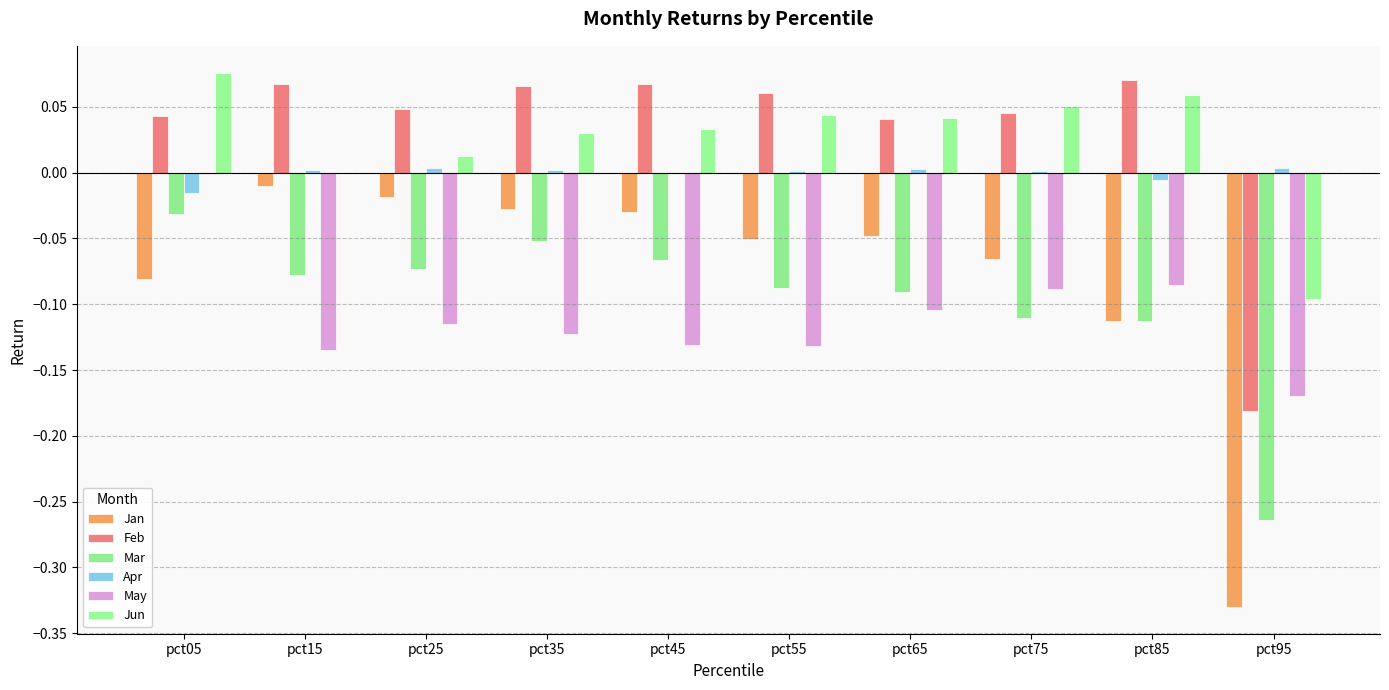

Does the chart contain stacked bars?

No